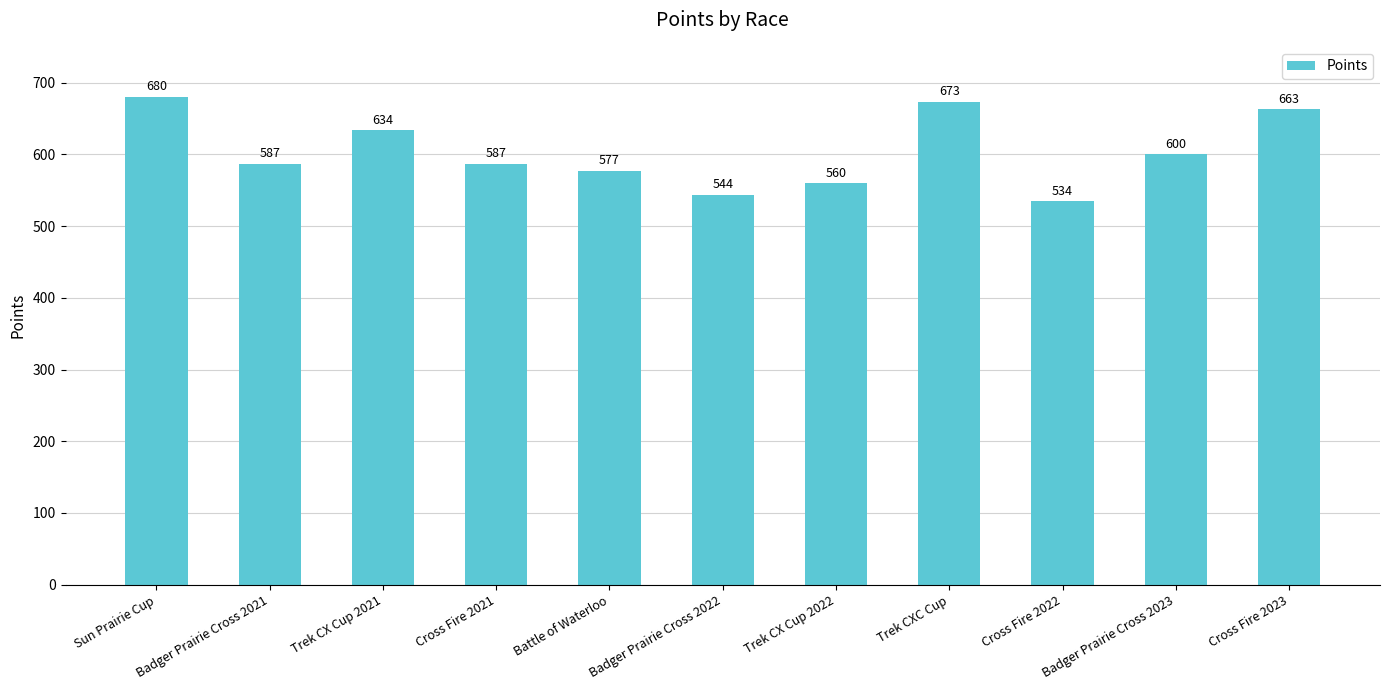

At which category does the chart reach its minimum across all series?

Cross Fire 2022